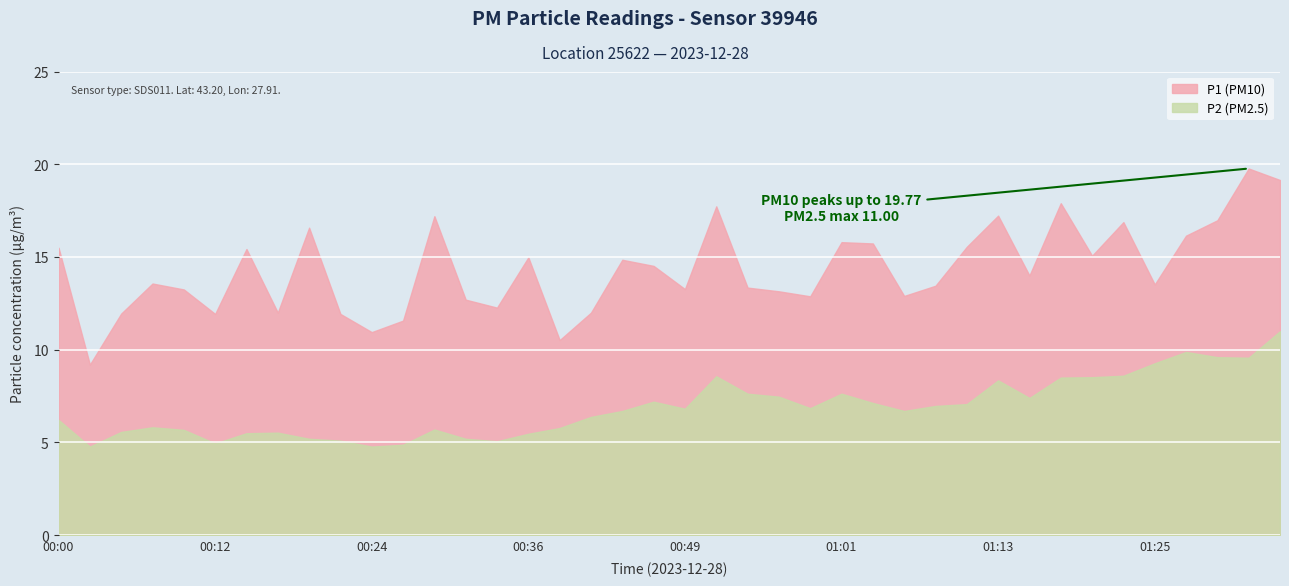

Rank the series by their maximum value, from highest to lowest.

P1 (PM10), P2 (PM2.5)